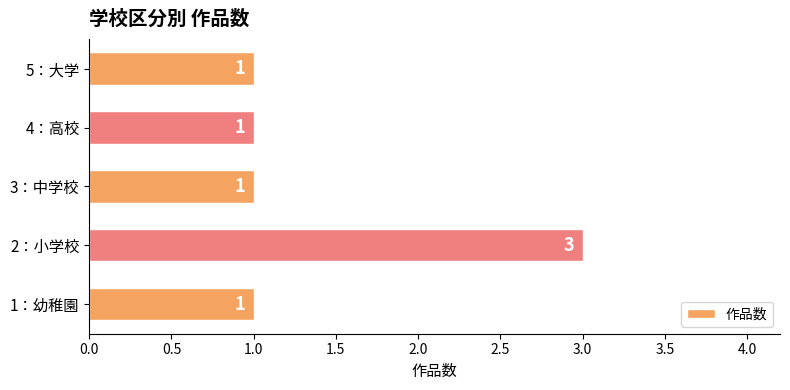

What is the sum of all values?

7